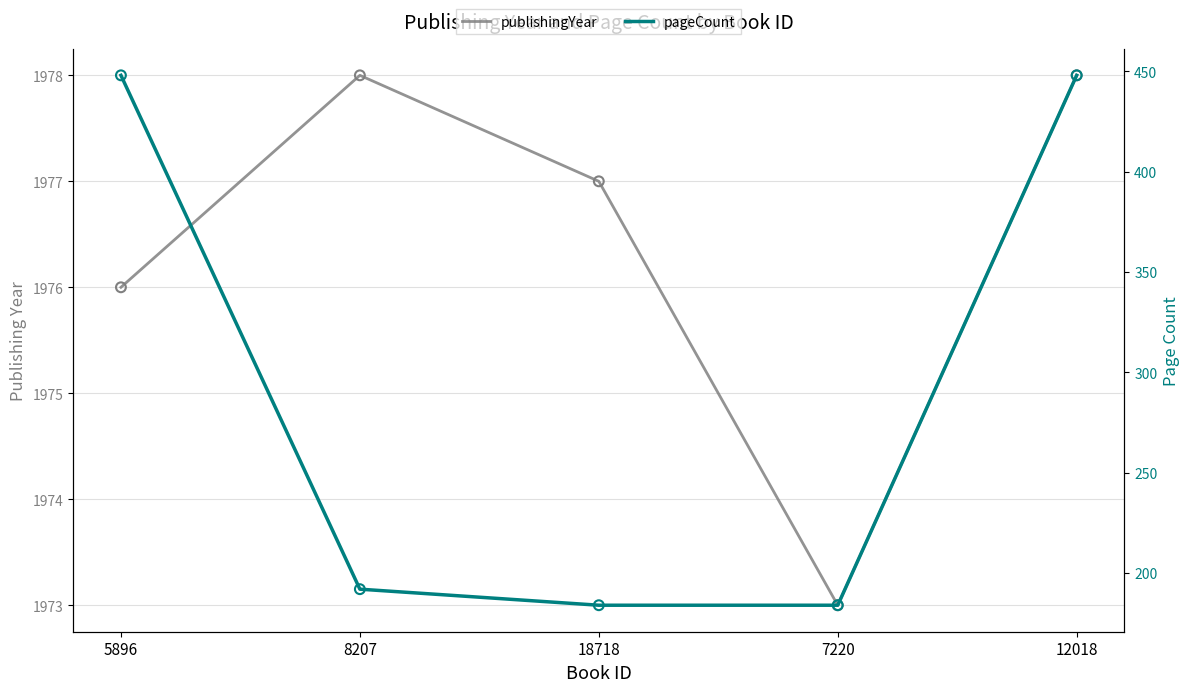

At how many categories does at least one series exceed 680?

5